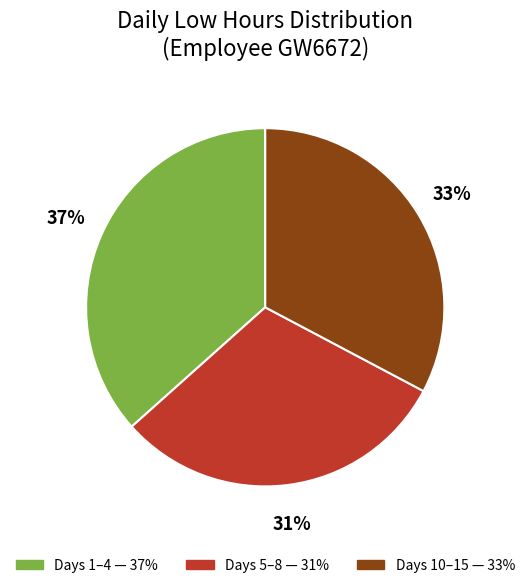

To the nearest percent, what is the average slice percentage?

33%